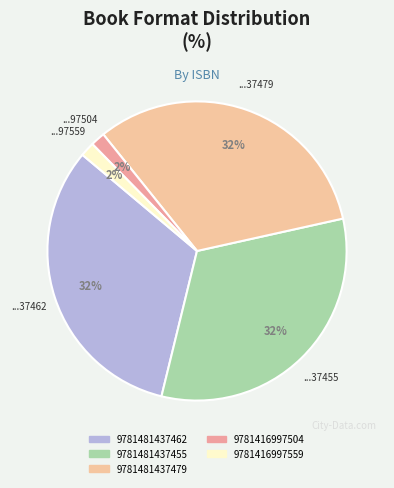

The 9781416997559 slice represents 1% of the pie. True or false?

False